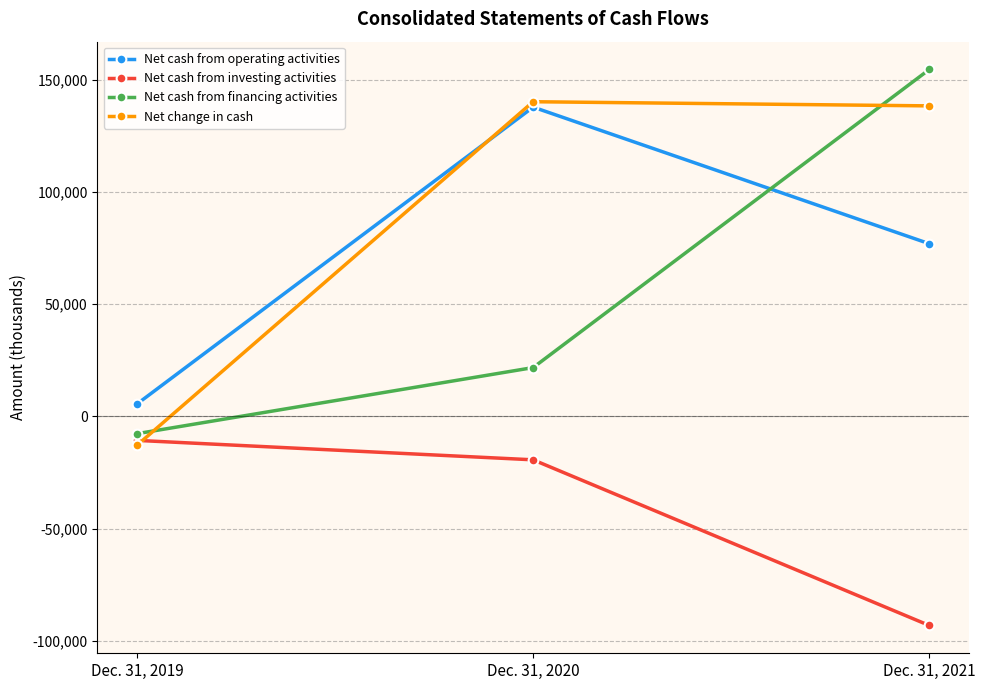

Which label corresponds to the smallest value in the chart?

Dec. 31, 2021